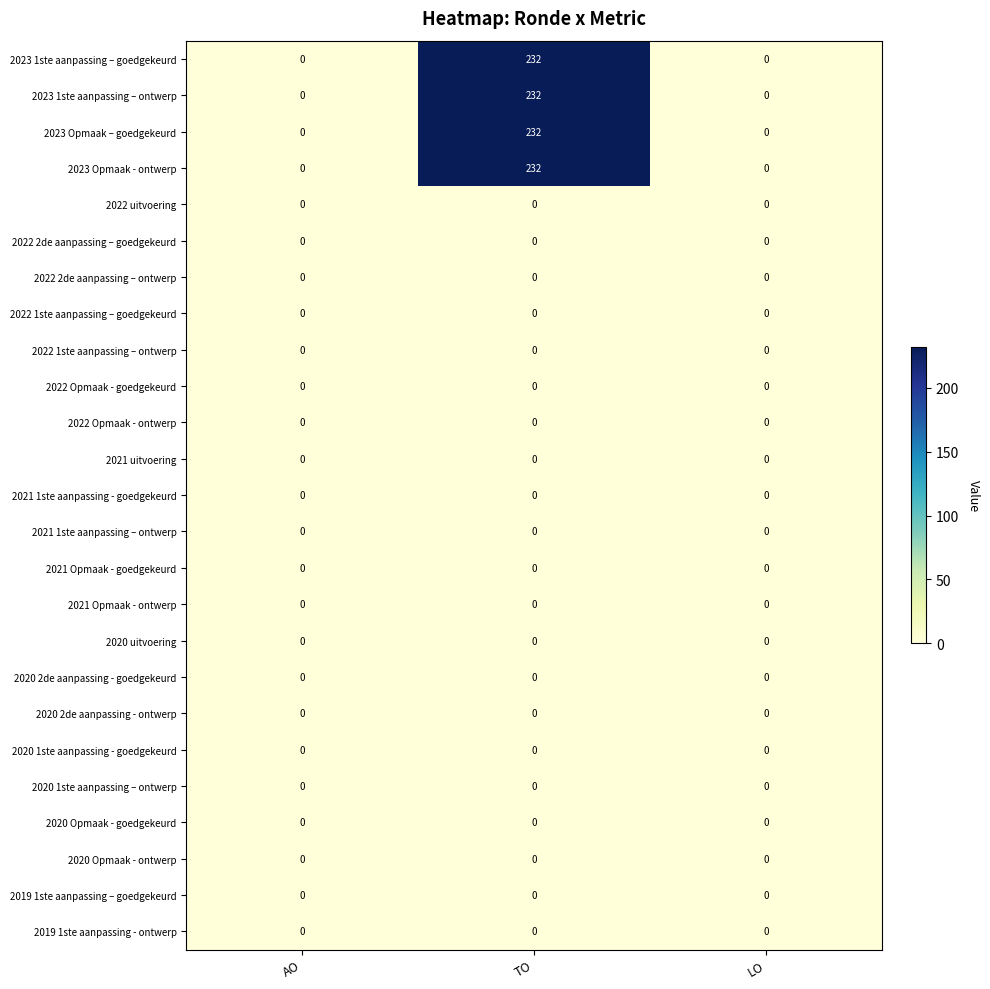

At which category does the chart reach its peak across all series?

TO